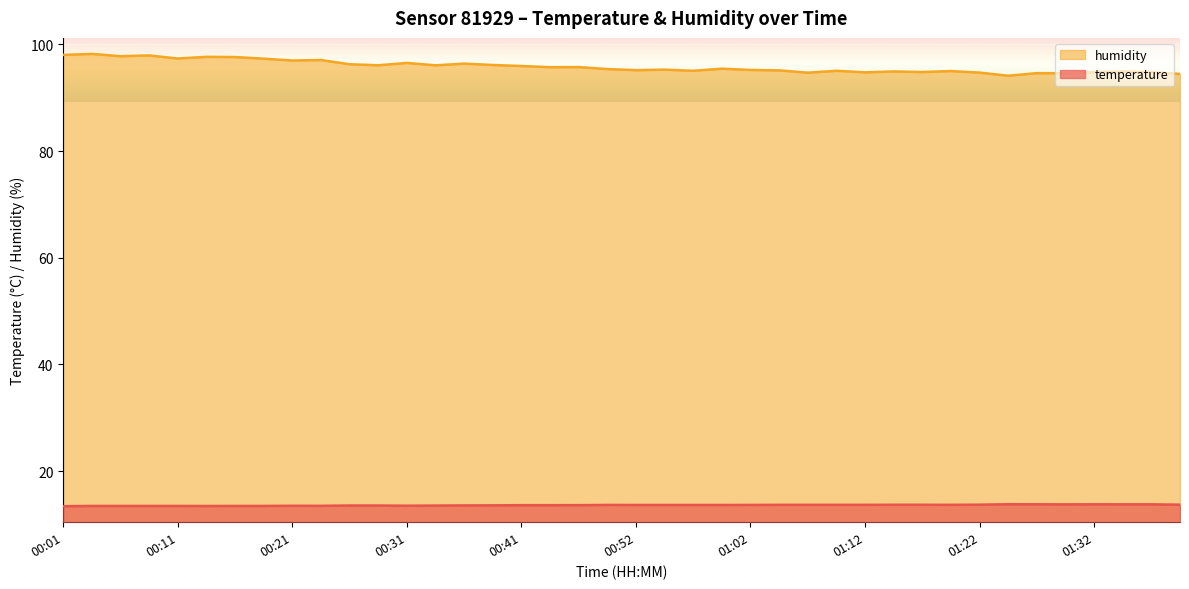

Where is humidity nearest to the value 96?

00:41